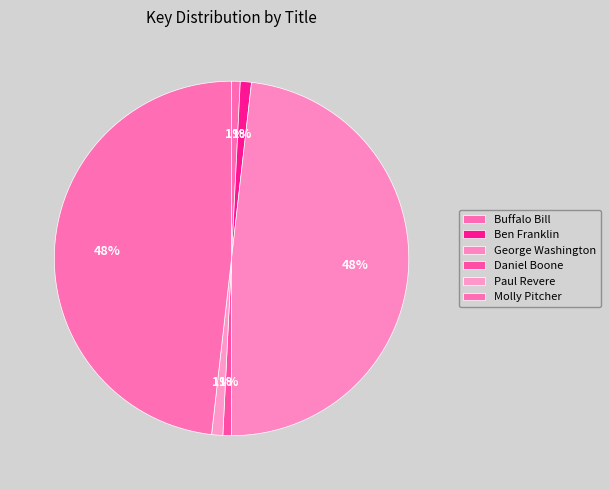

Count the number of slices in the pie.

6